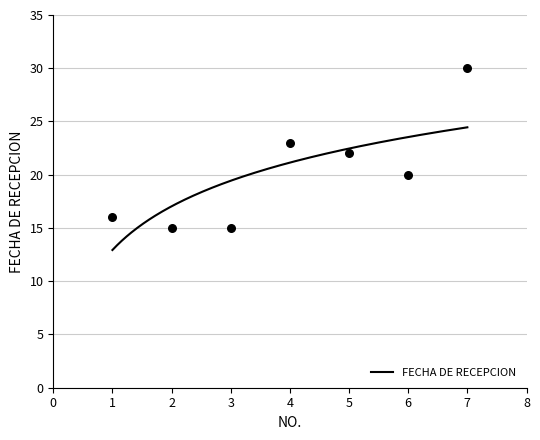

Approximately how many times larger is the value at 1 compared to 3?

1.1